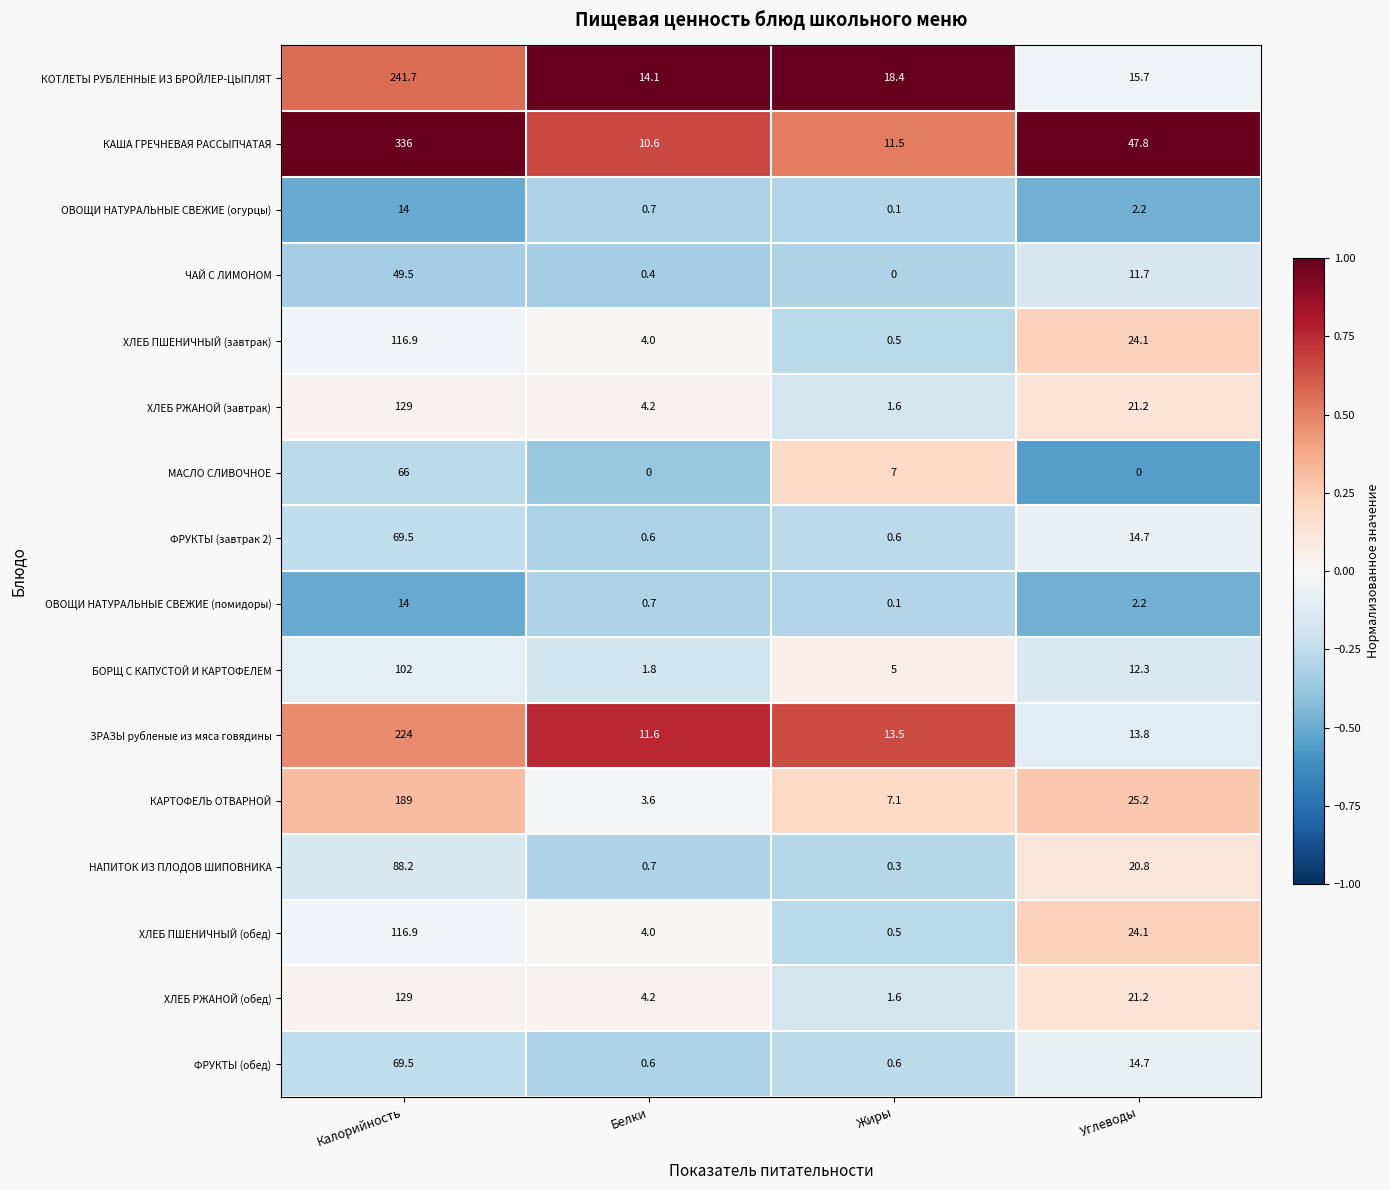

Is it true that МАСЛО СЛИВОЧНОЕ equals 0.0 at Углеводы?

True